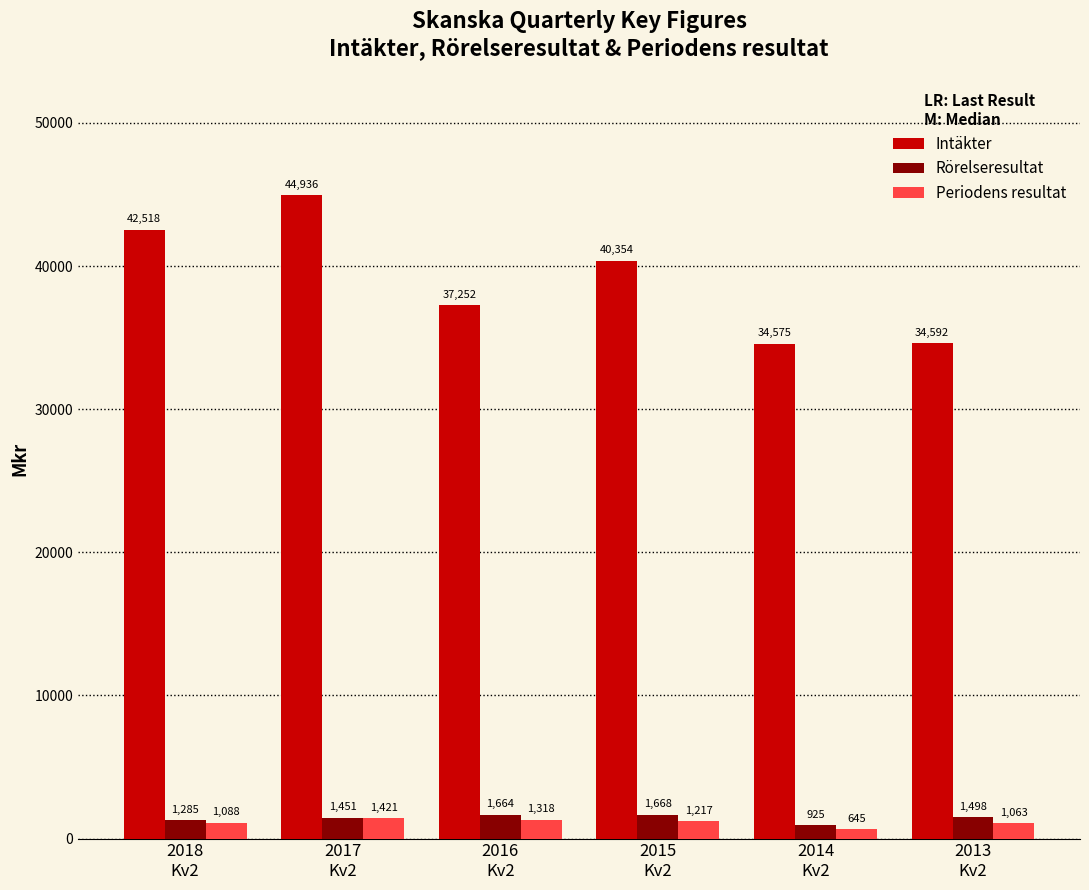

What is the average value of the Periodens resultat series?

1125